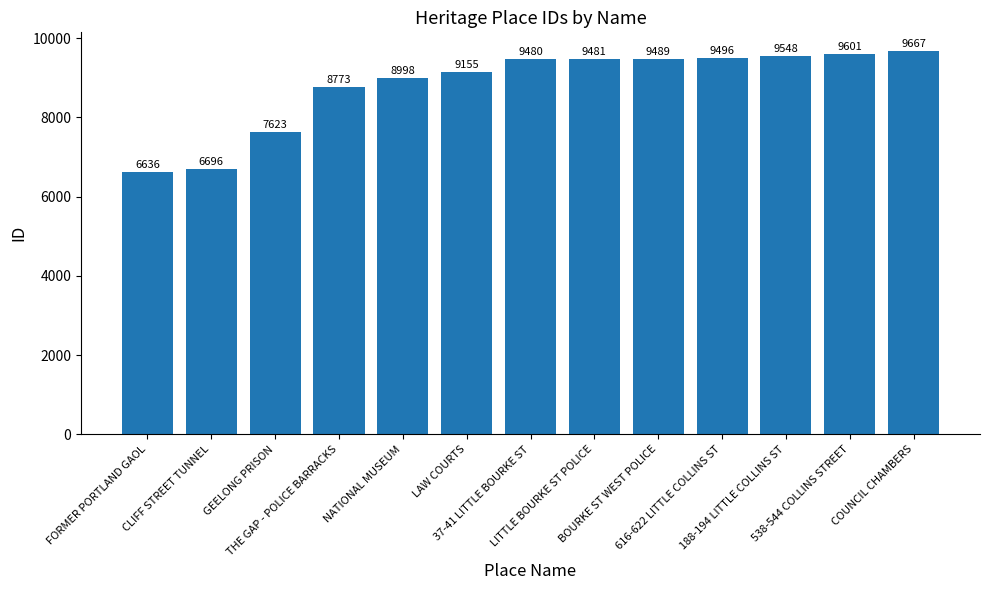

Between LITTLE BOURKE ST POLICE and THE GAP - POLICE BARRACKS, which is larger?

LITTLE BOURKE ST POLICE